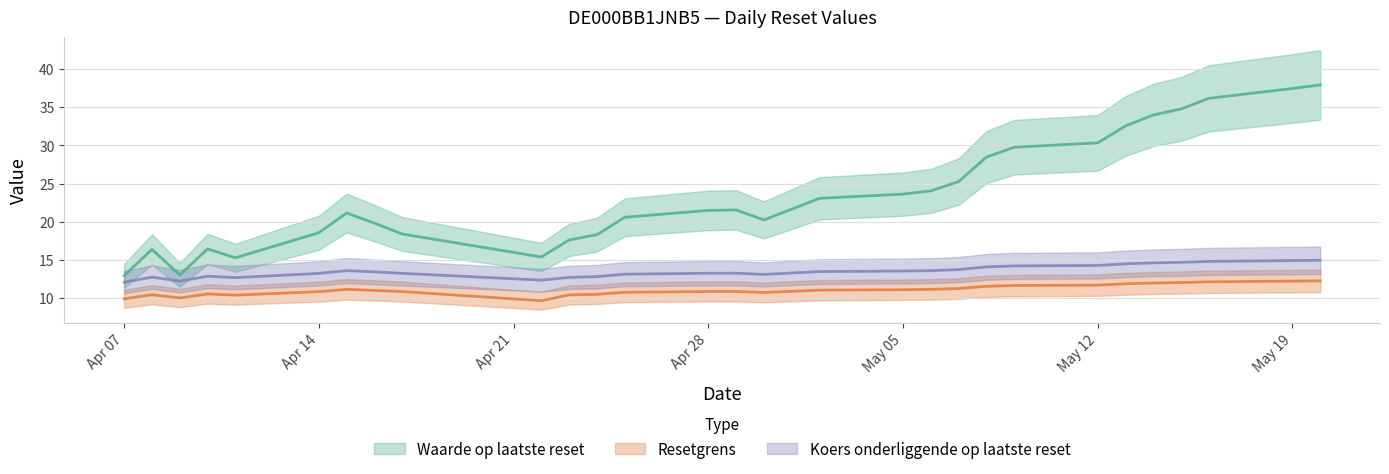

Reading left to right, what are all the values shown in this chart?

Waarde op laatste reset: 12.9	16.4	13.1	16.4	15.3	18.6	21.1	19.8	18.4	15.4	17.6	18.3	20.6	21.5	21.6	20.2	23.1	23.6	24.0	25.3	28.5	29.8	30.3	32.5	34.0	34.8	36.1	37.4	37.9
Resetgrens: 9.9	10.5	10.0	10.6	10.4	10.9	11.2	11.0	10.9	9.7	10.4	10.5	10.8	10.9	10.9	10.8	11.1	11.1	11.2	11.3	11.6	11.7	11.7	11.9	12.0	12.1	12.2	12.2	12.3
Koers onderliggende op laatste reset: 12.1	12.8	12.2	12.9	12.7	13.2	13.6	13.4	13.3	12.4	12.7	12.8	13.2	13.3	13.3	13.1	13.5	13.6	13.6	13.8	14.1	14.2	14.3	14.5	14.6	14.7	14.8	14.9	15.0